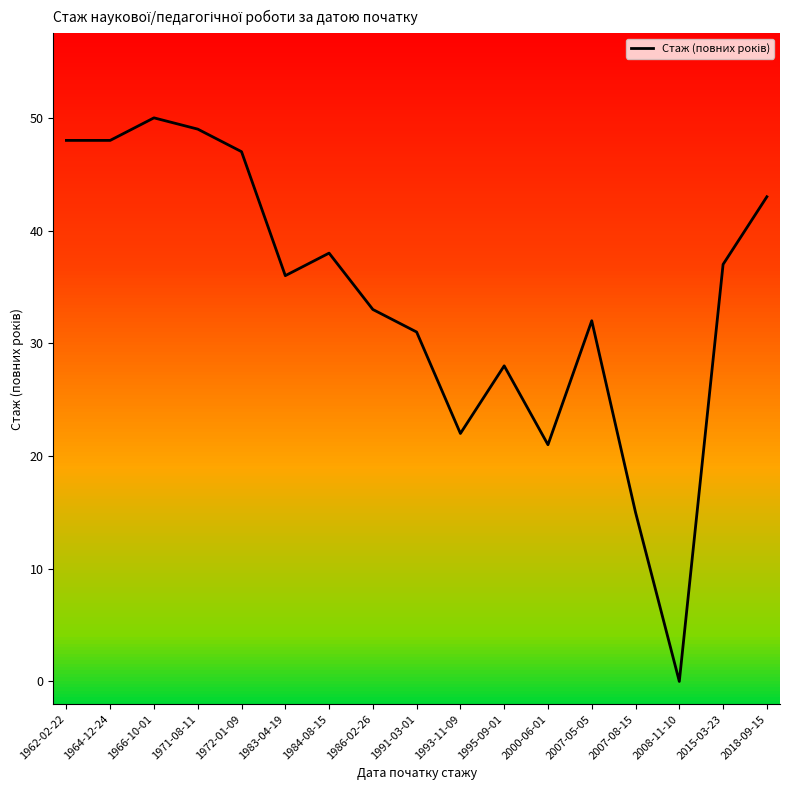

Where is the first local maximum?

1966-10-01